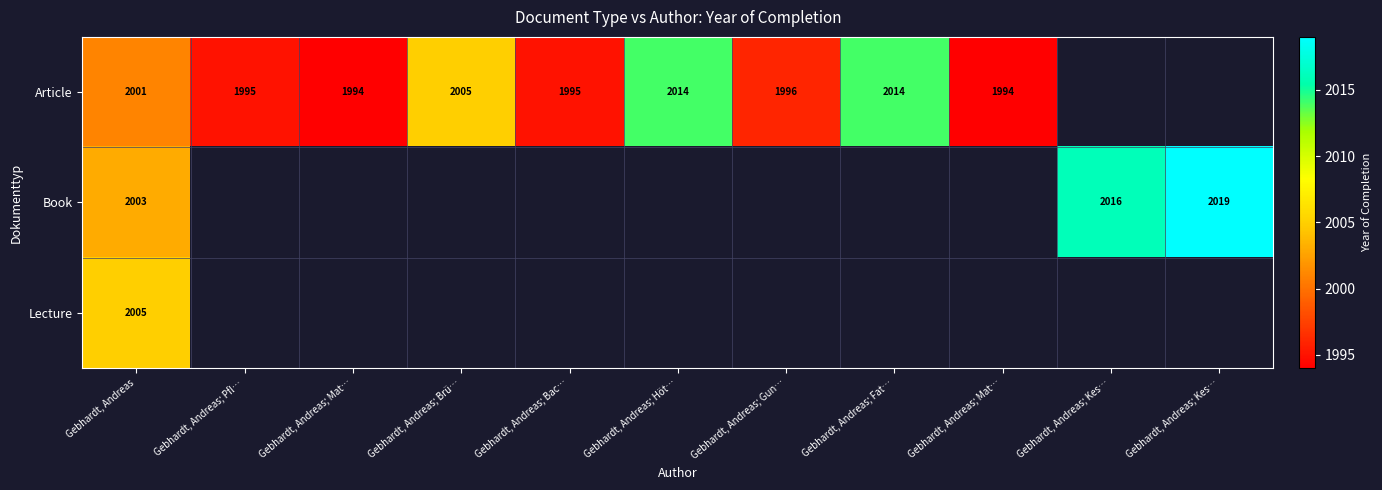

The Article series shows 2005.0 at Gebhardt, Andreas; Brü…. True or false?

True